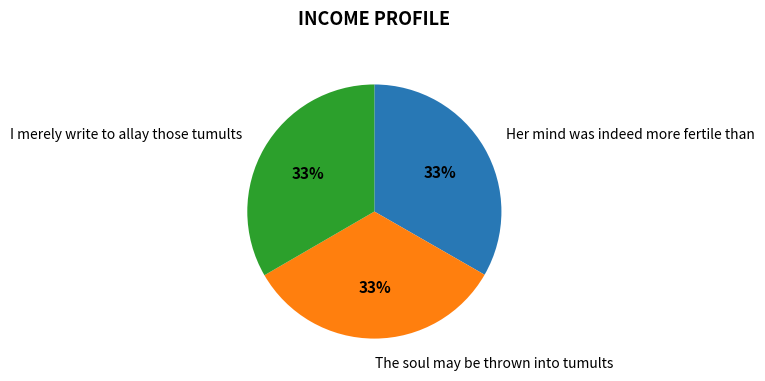

Do I merely write to allay those tumults and The soul may be thrown into tumults together represent more than half of the pie?

Yes